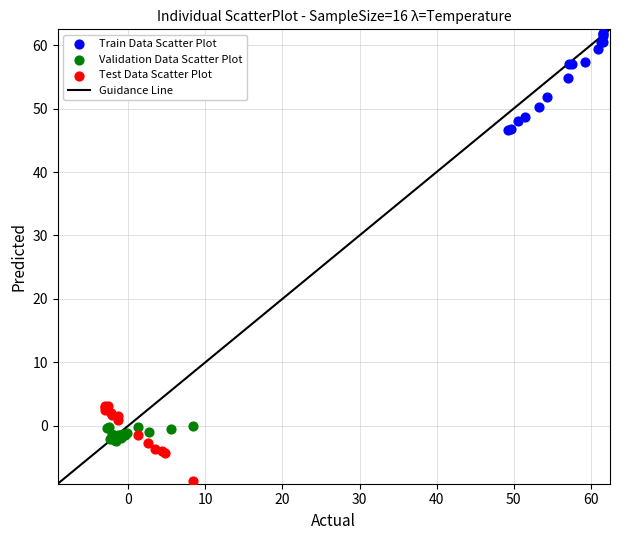

Which series contains the highest Y value?

Train Data Scatter Plot